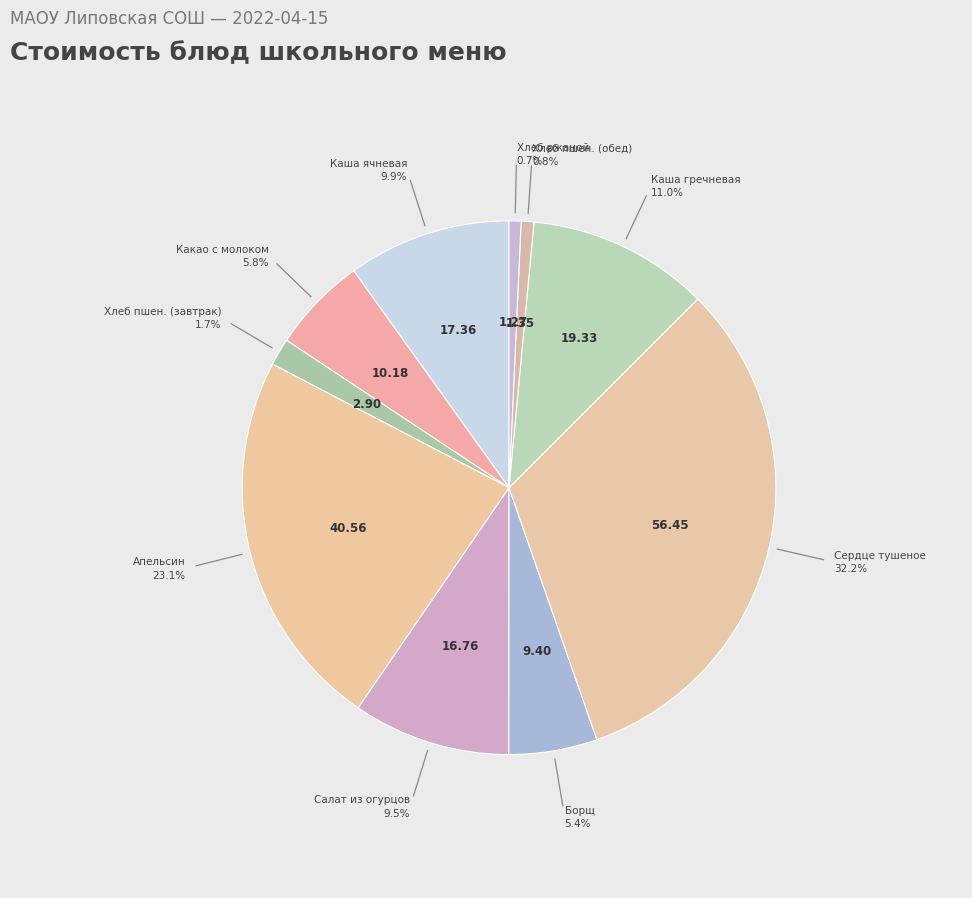

Count the number of slices in the pie.

10